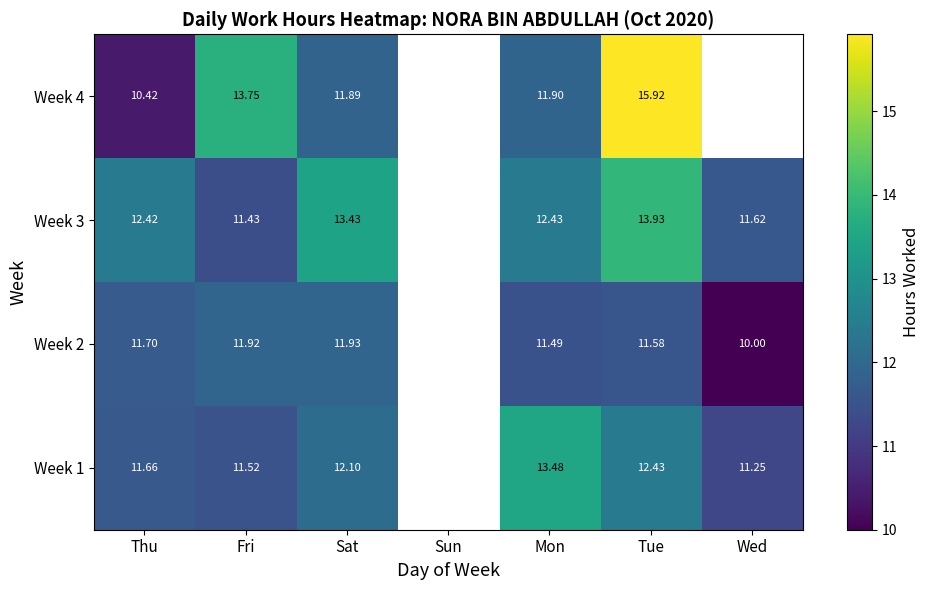

Is the value of Week 1 at Tue greater than the value of Week 2 at Fri?

Yes